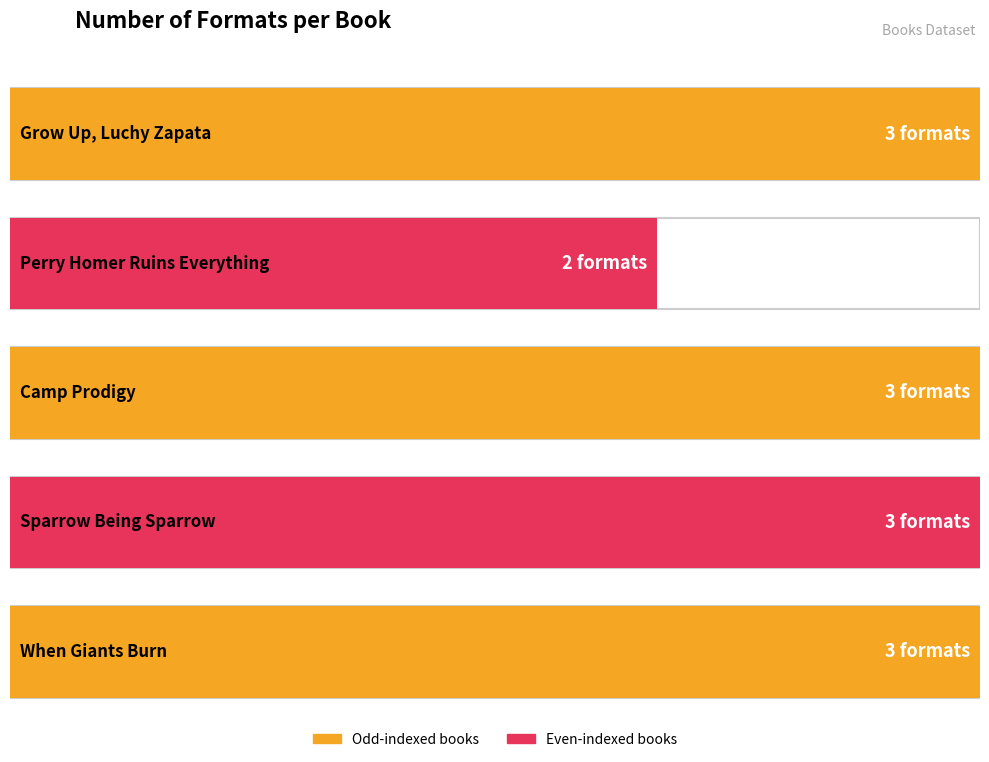

Reading left to right, list all the values displayed in this chart.

3	2	3	3	3